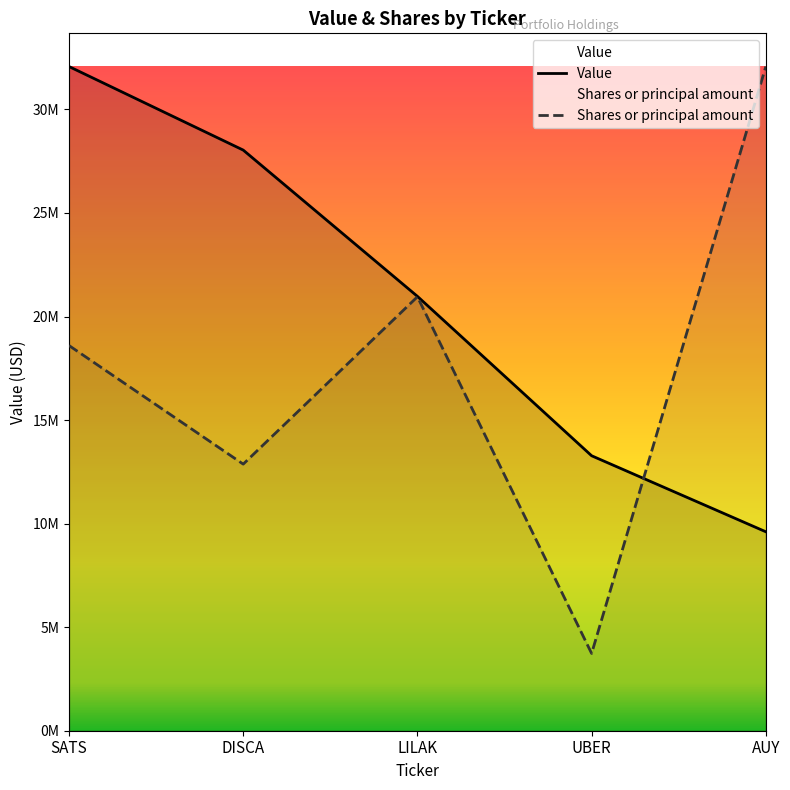

At how many categories does at least one series exceed 31849994?

2